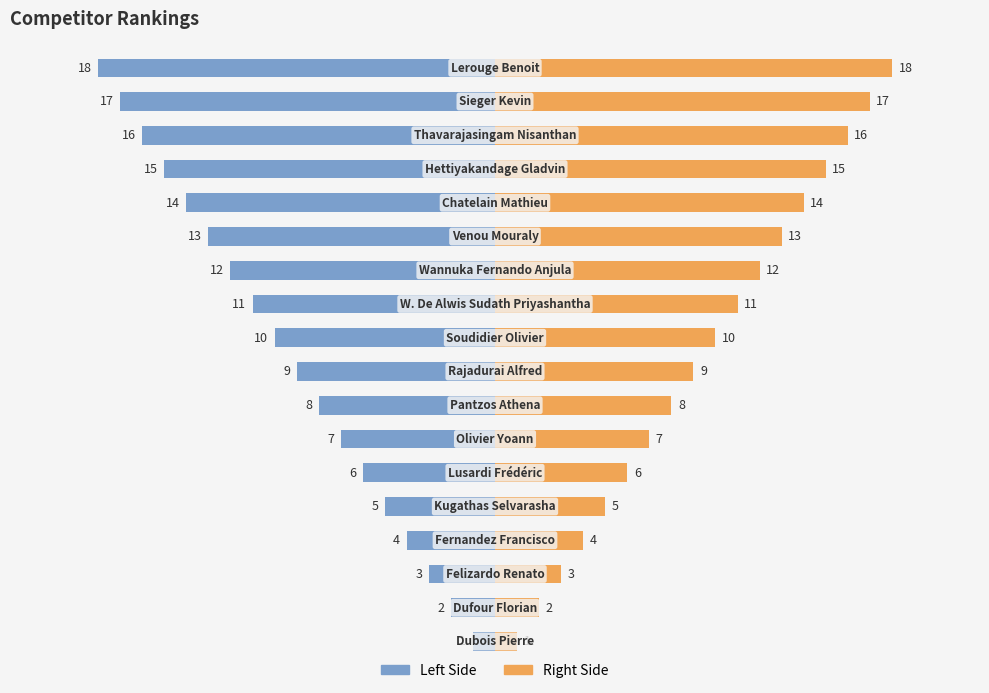

Does the chart contain stacked bars?

No